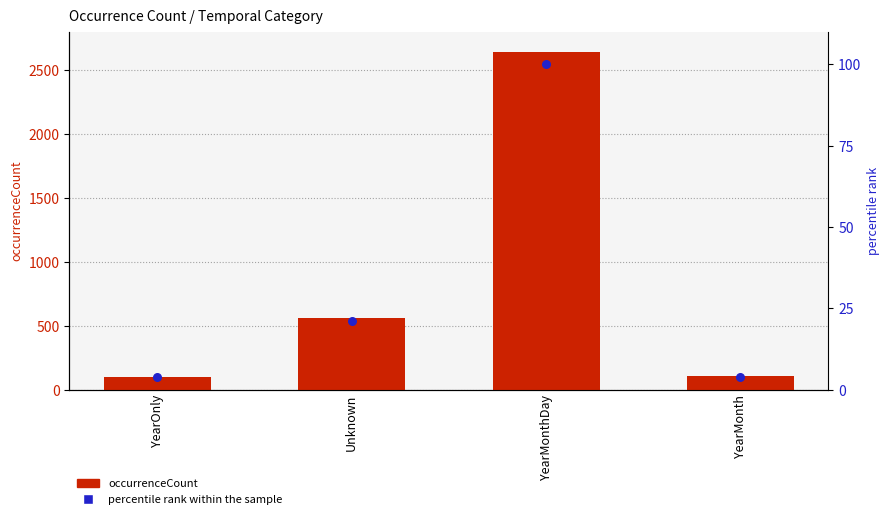

What are all the series names shown in the legend?

occurrenceCount, percentile rank within the sample